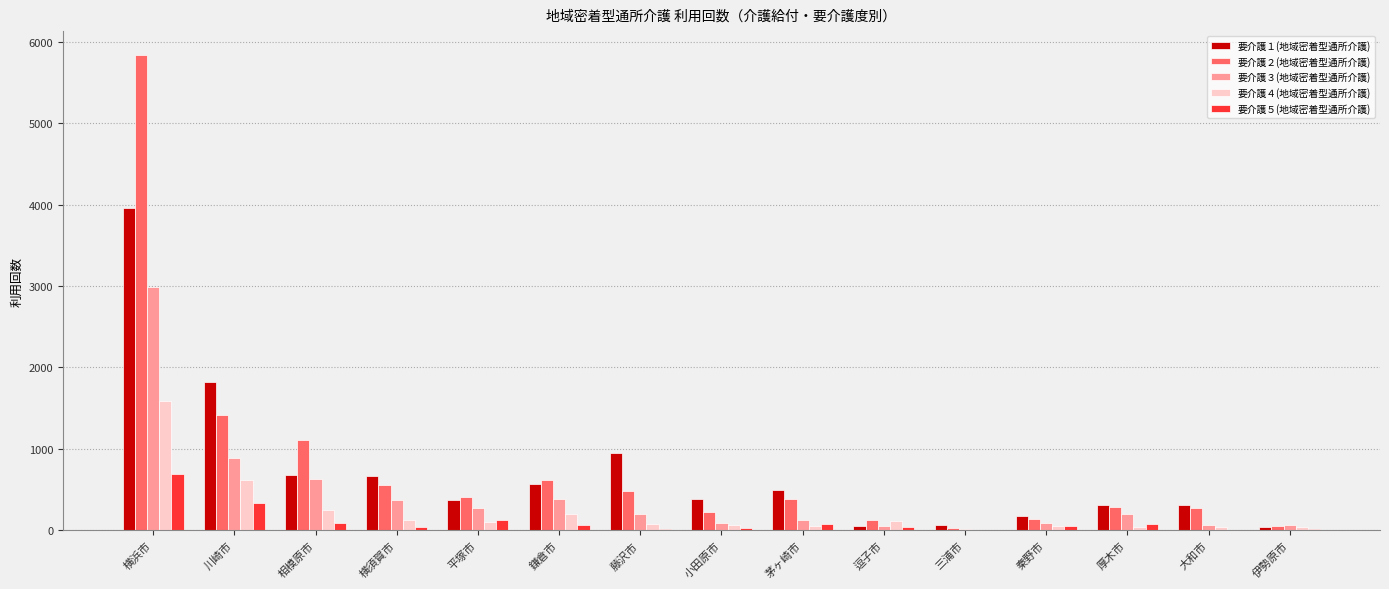

What is the difference between the 要介護４(地域密着型通所介護) values at 川崎市 and 厚木市?

571